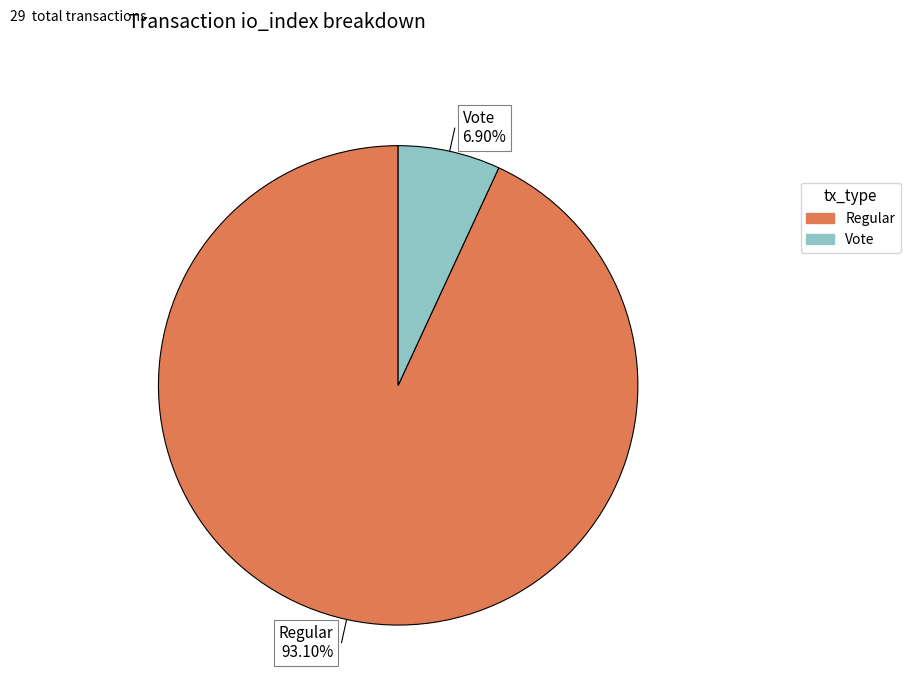

Is there any slice that represents more than half of the pie?

Yes